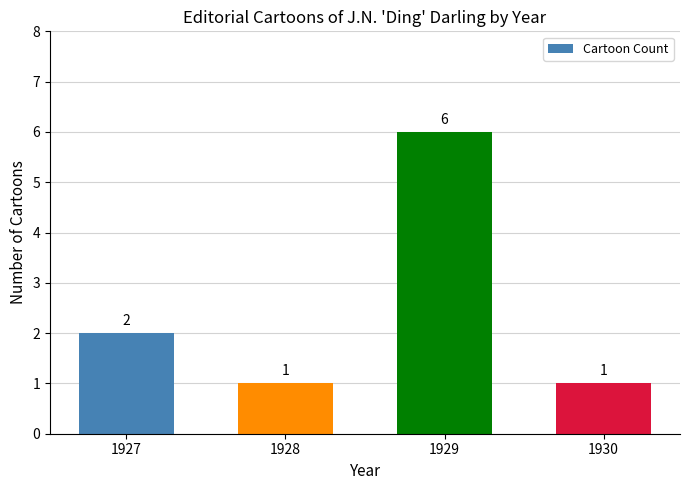

Reading right to left, list all the values displayed in this chart.

1	6	1	2